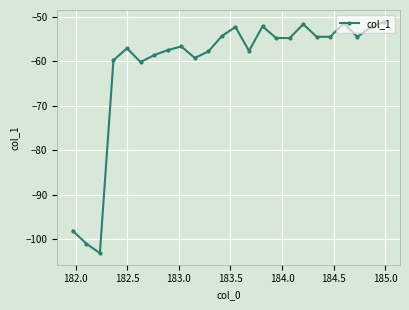

What is the minimum value shown in the chart?

-103.1